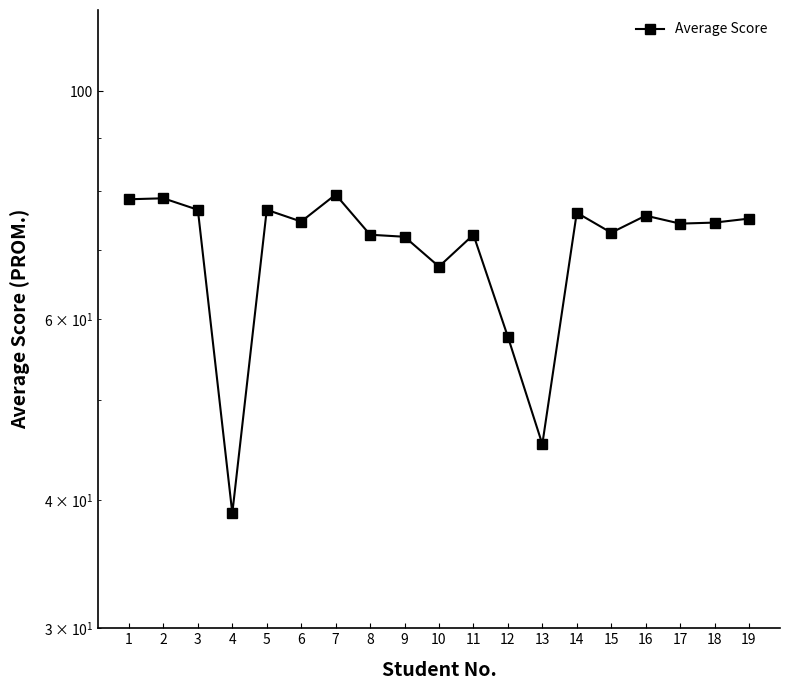

Rank the categories by value from highest to lowest.

7, 2, 1, 3, 5, 14, 16, 19, 6, 18, 17, 15, 8, 11, 9, 10, 12, 13, 4